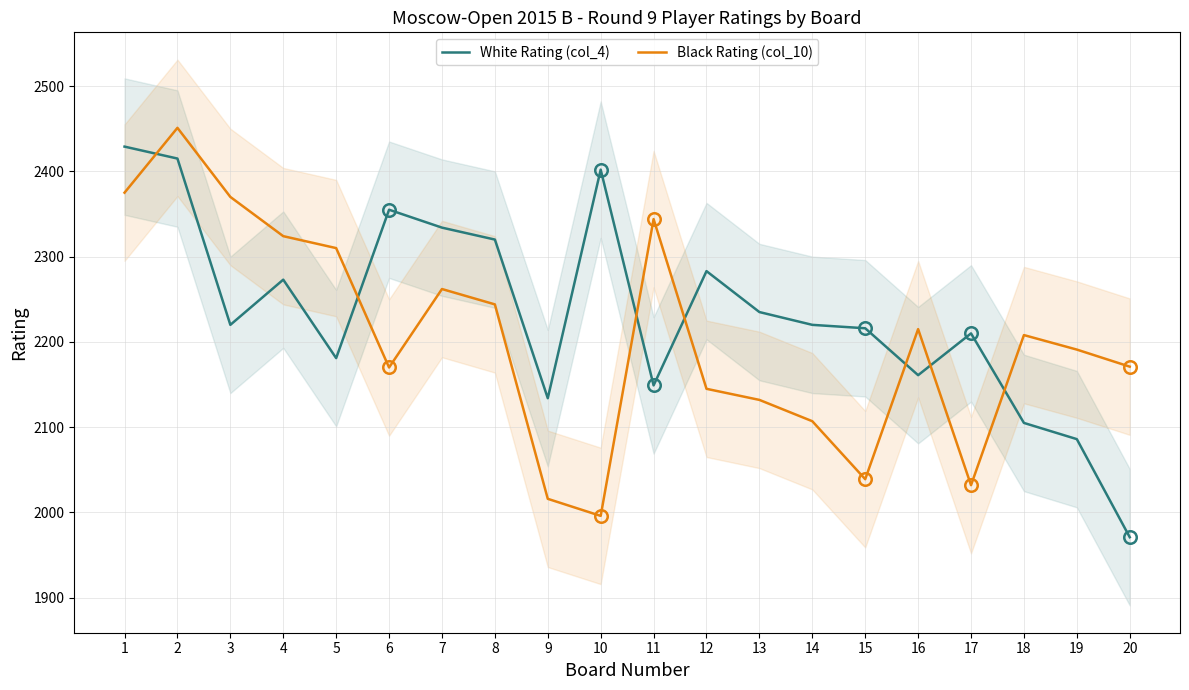

At which label does Black Rating (col_10) reach its minimum?

10